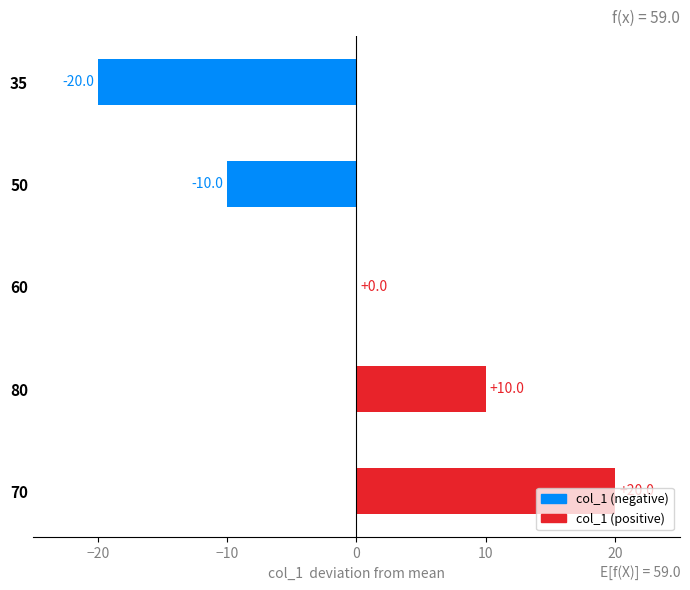

What is the greatest value displayed?

20